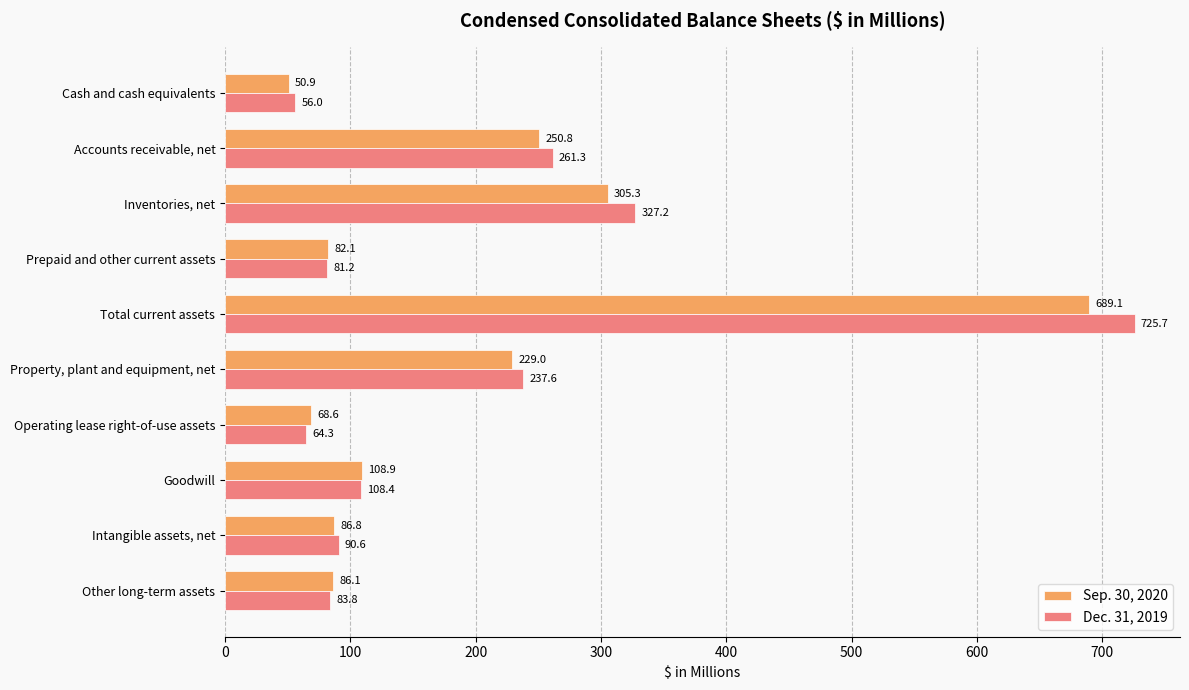

Which series has the largest total across all categories?

Dec. 31, 2019